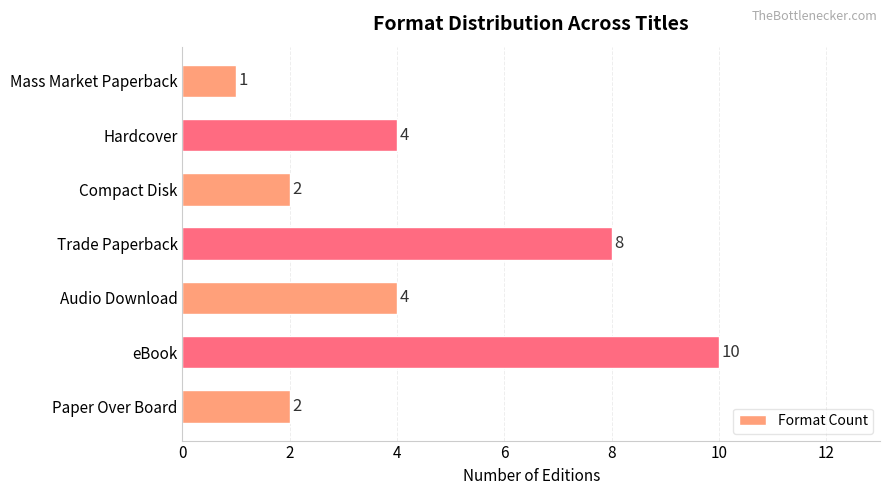

What is the sum of the values at Hardcover and eBook?

14